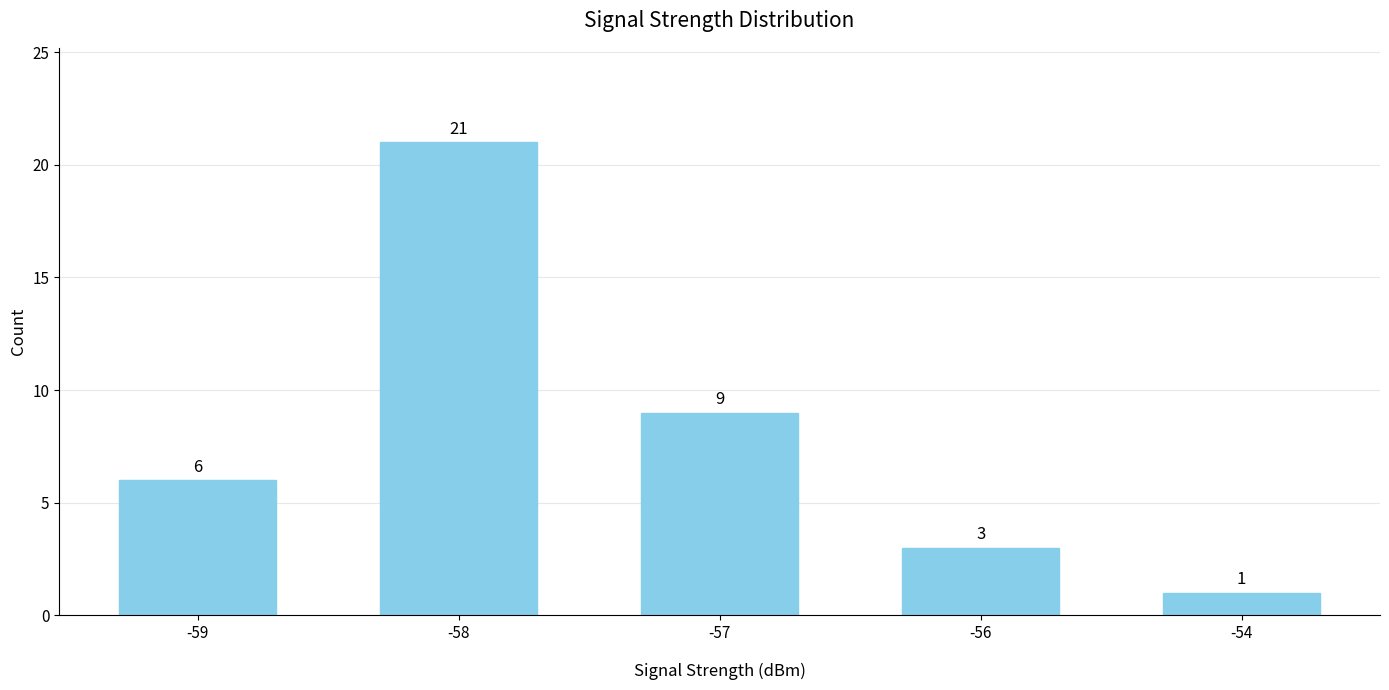

Reading left to right, what are all the values shown in this chart?

6	21	9	3	1